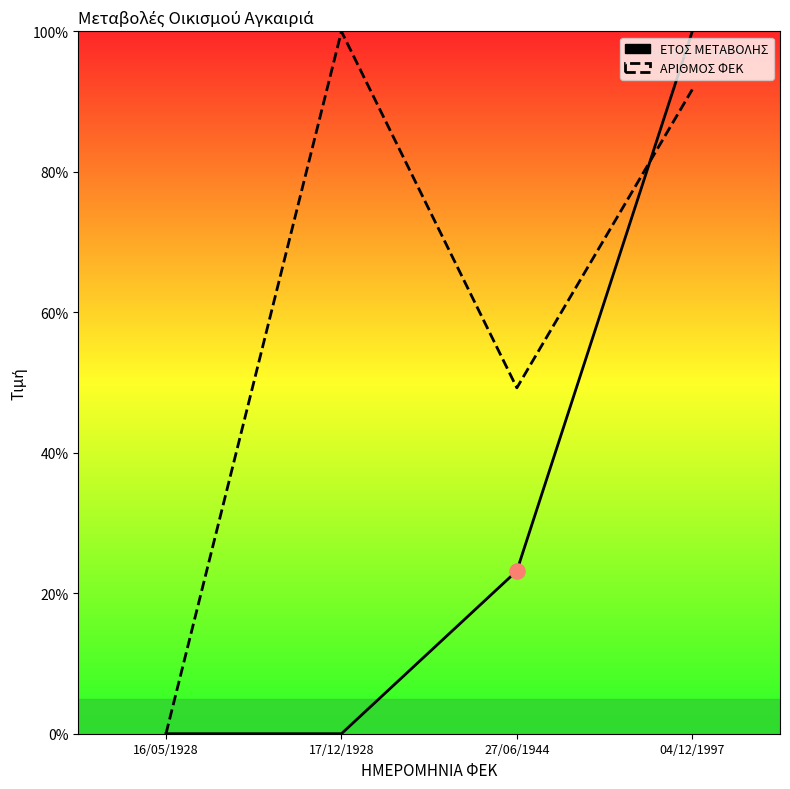

Which series reaches the maximum Y coordinate?

ΕΤΟΣ ΜΕΤΑΒΟΛΗΣ